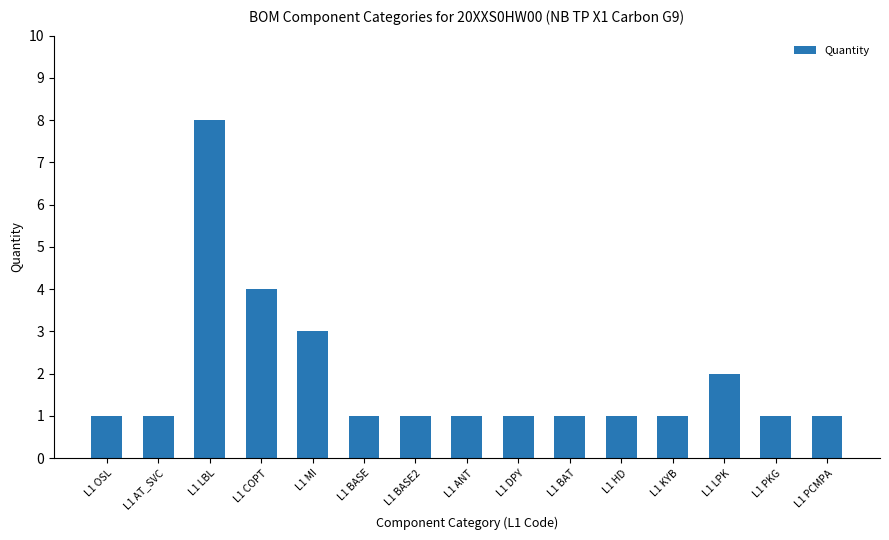

Which label corresponds to the largest value in the chart?

L1 LBL